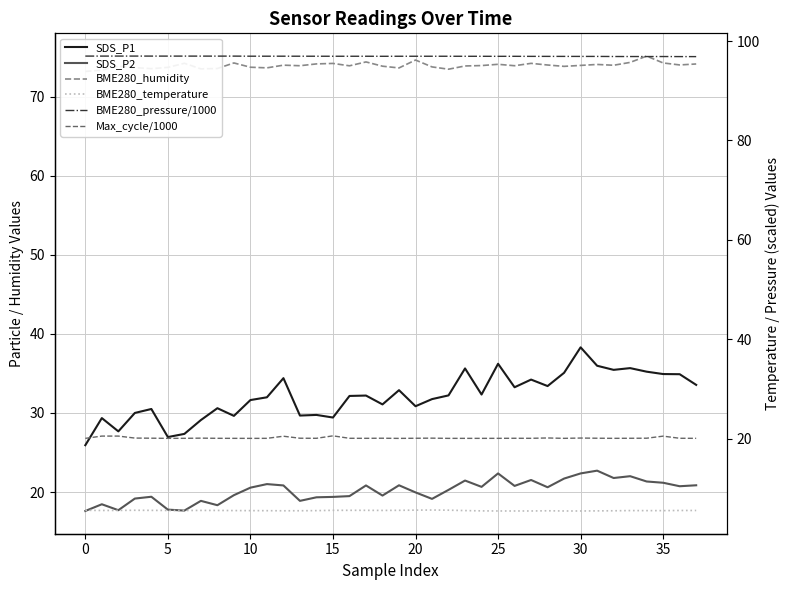

Is the value of BME280_temperature at 20 greater than the value of SDS_P1 at 19?

No